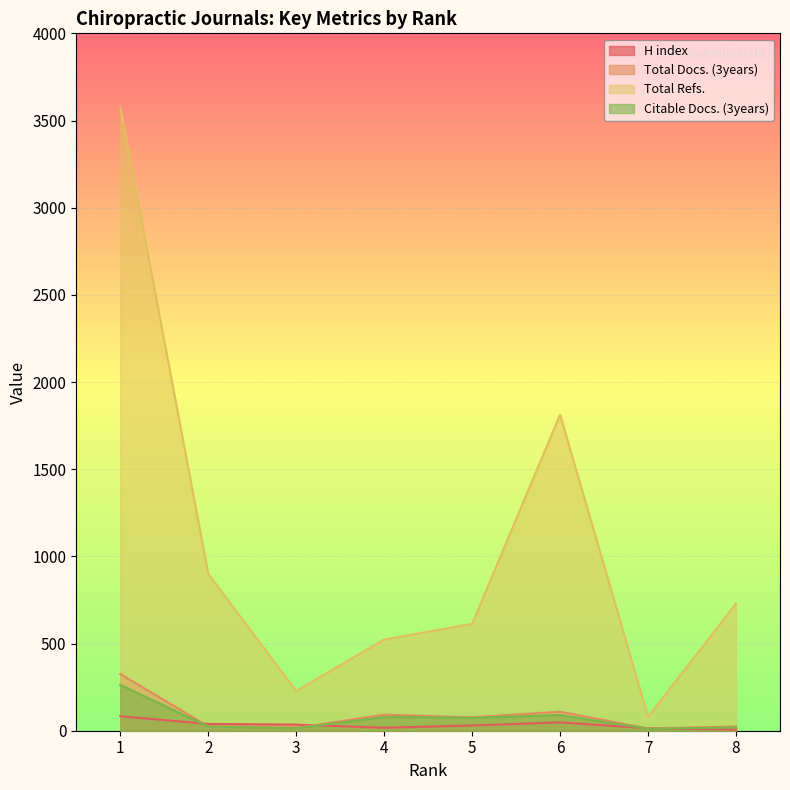

True or false: Total Docs. (3years) has a value of 24 at 8.

True